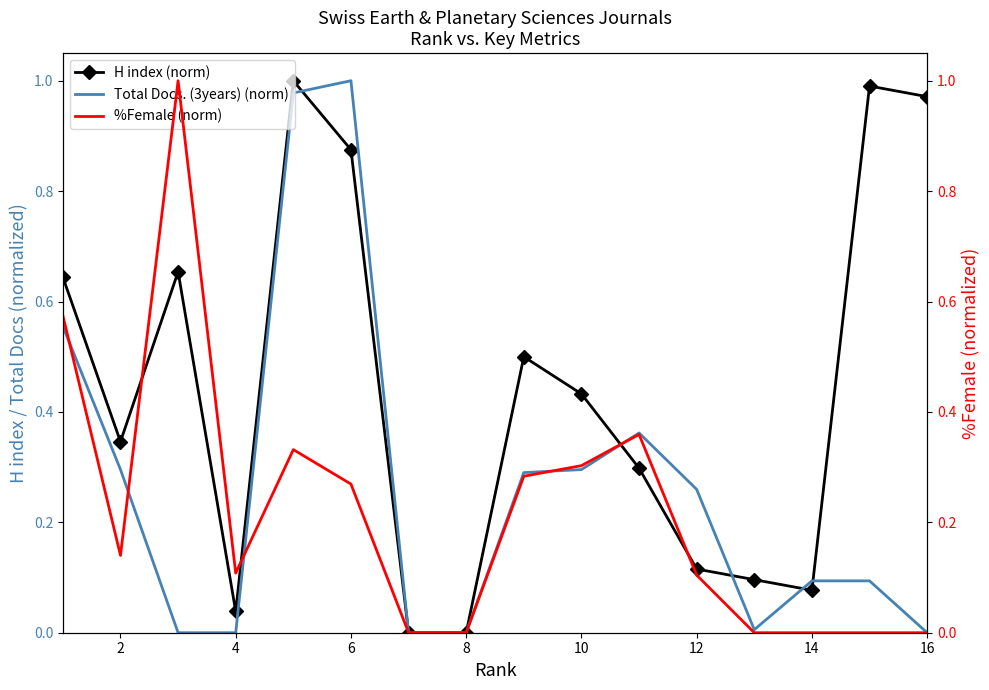

The value of Total Docs. (3years) (norm) at 6 is 1.0. True or false?

True